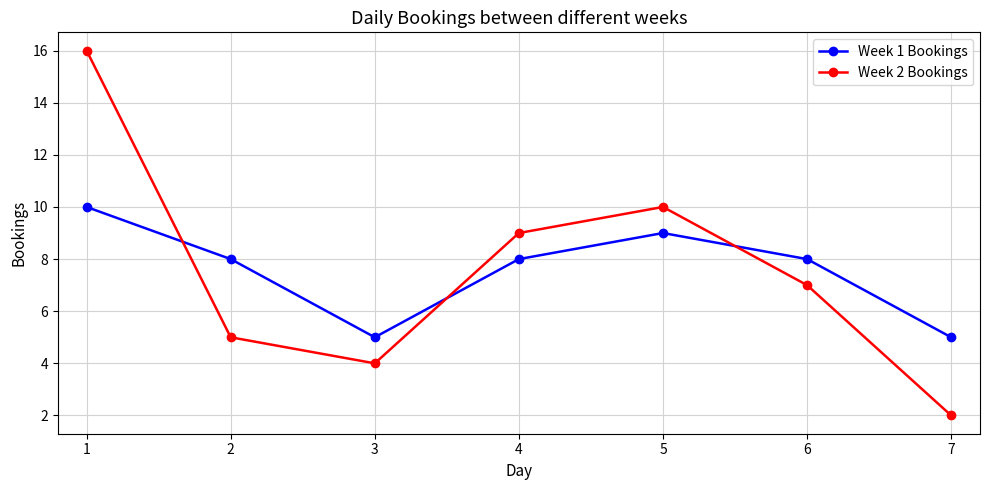

Which series changed the most between 1 and 5?

Week 2 Bookings